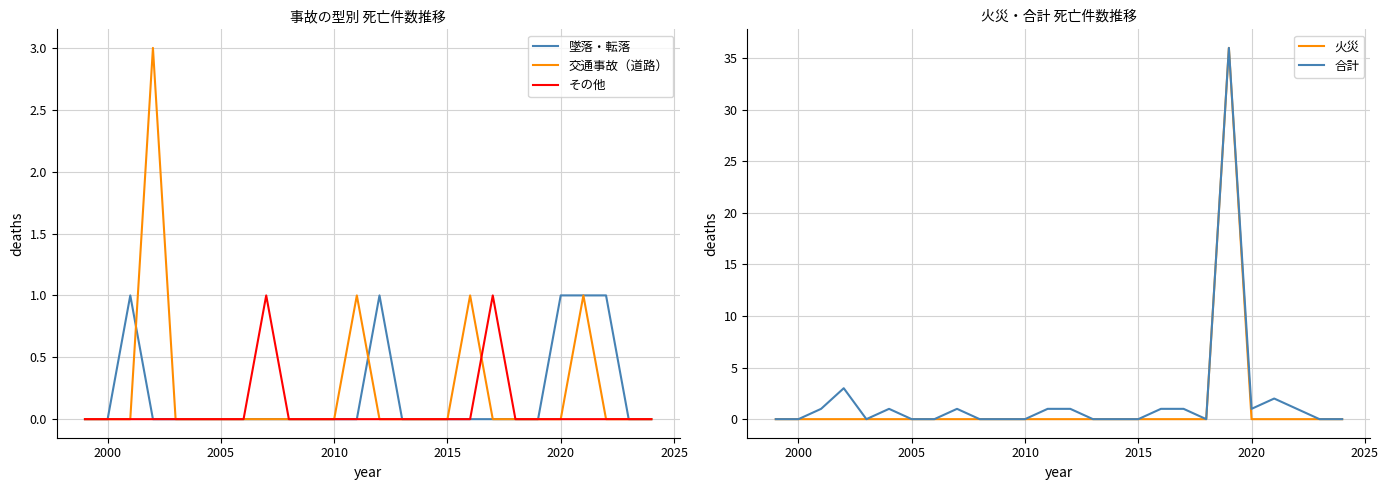

Is it true that その他 equals -1 at 2020?

False